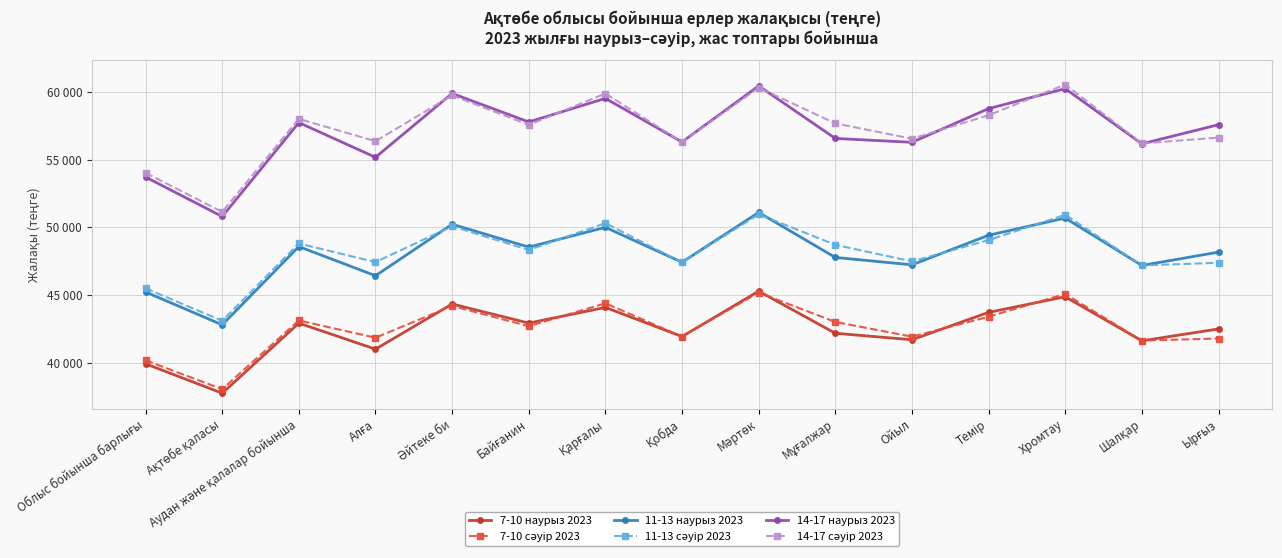

Is this an area chart (filled region under the line)?

No